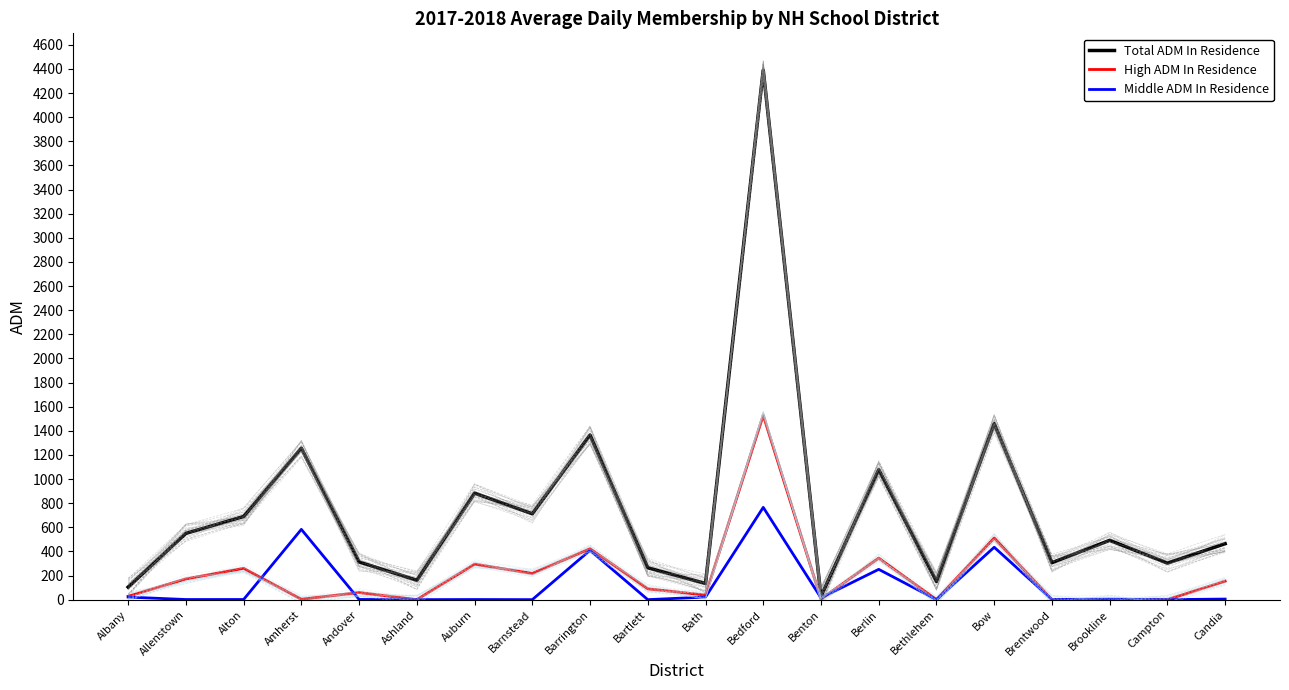

Where is the first local minimum for Total ADM In Residence?

Ashland